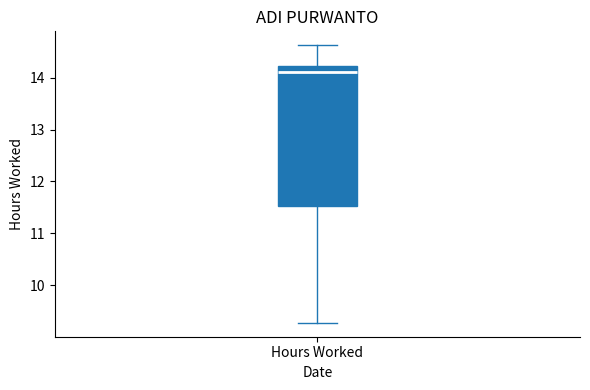

Read this box plot against the y-axis: the position of the median line, the range covered by the box, and the ends of both whiskers. The values are not printed on the chart, so give them approximately, as read against the axis.

median 14.1, box 11.5 to 14.2, whiskers 9.3 to 14.6